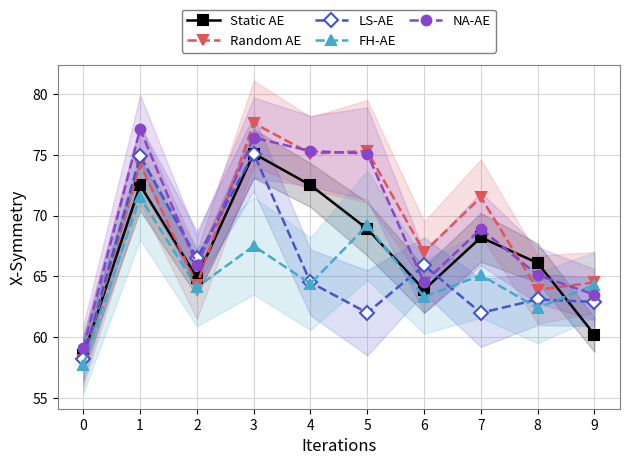

Reading right to left, extract all data points from this chart.

Static AE: 60.2	66.1	68.2	63.9	68.9	72.5	75.1	64.9	72.5	58.5
Random AE: 64.5	63.9	71.5	67.0	75.3	75.1	77.6	64.3	74.2	58.1
LS-AE: 62.9	63.1	62.0	65.9	62.0	64.5	75.1	66.5	74.9	58.2
FH-AE: 64.3	62.4	65.1	63.3	69.2	64.4	67.5	64.1	71.5	57.7
NA-AE: 63.5	65.1	68.9	64.5	75.1	75.3	76.4	65.9	77.1	59.1